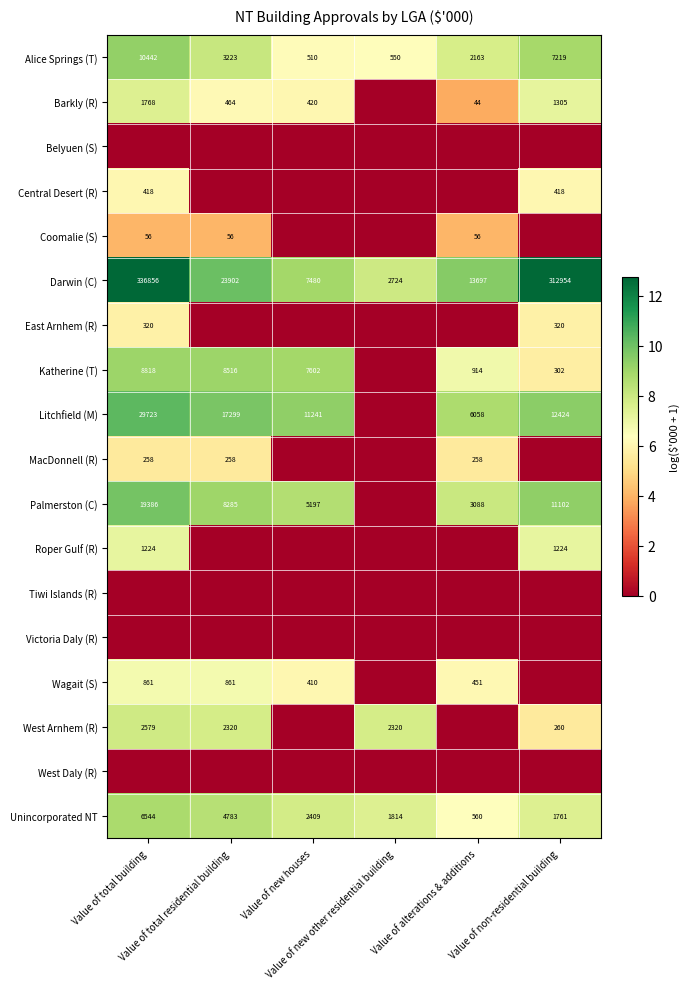

The Alice Springs (T) series shows 8.9 at Value of non-residential building. True or false?

True